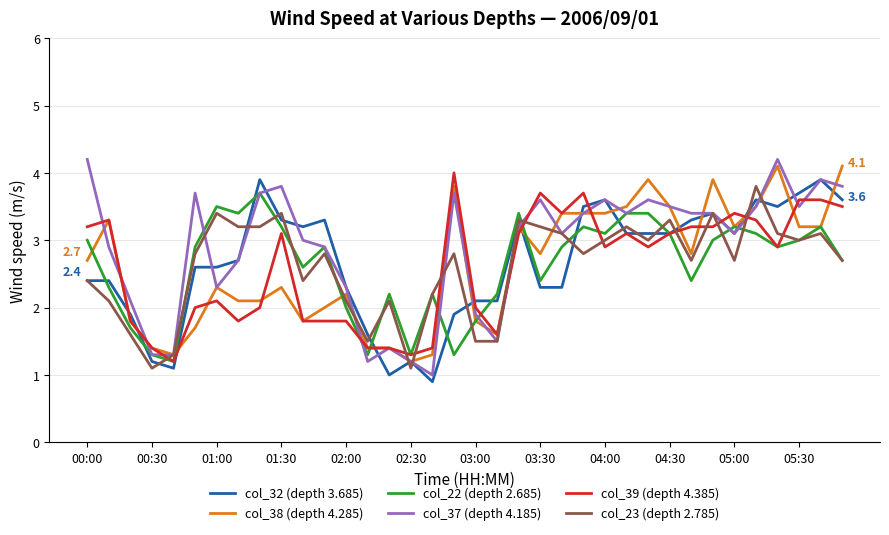

What is the maximum value for col_23 (depth 2.785)?

3.8